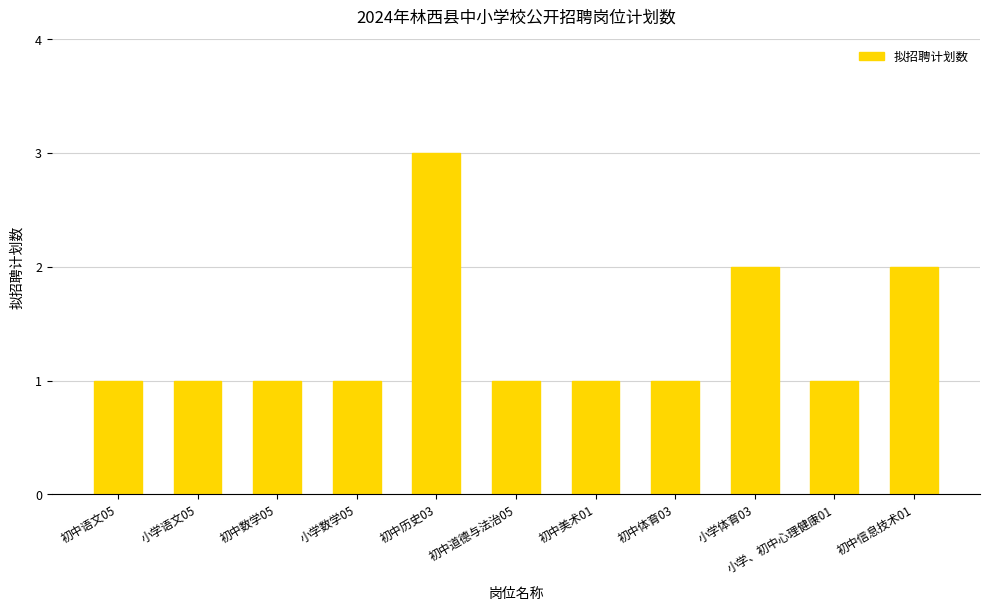

Reading left to right, what are all the values shown in this chart?

1	1	1	1	3	1	1	1	2	1	2